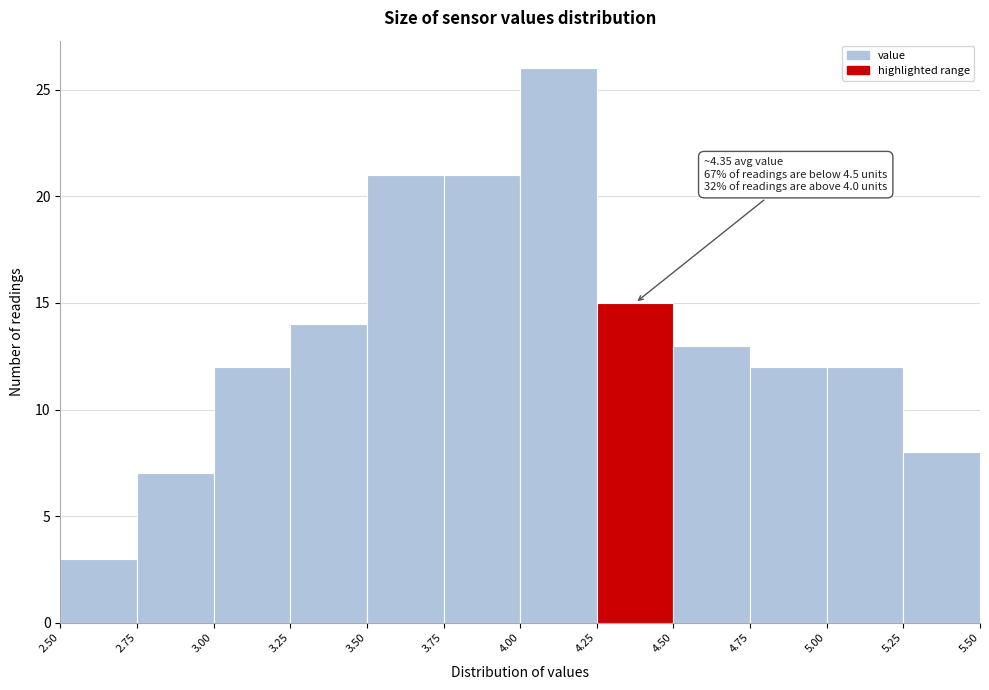

Which range on the x-axis has the tallest bar?

4.00 to 4.25